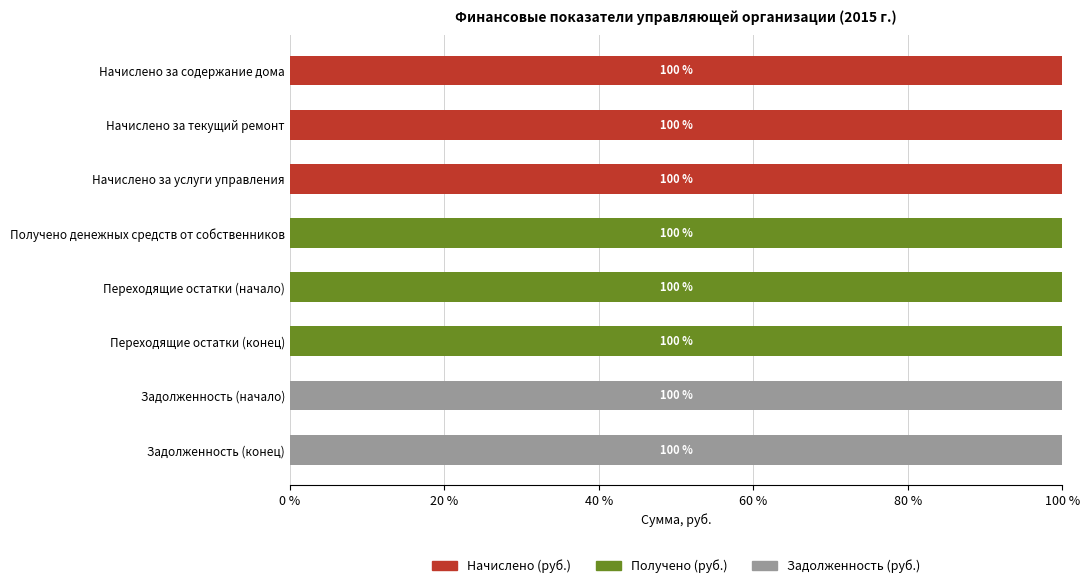

What is the total value across all series at Начислено за услуги управления?

100